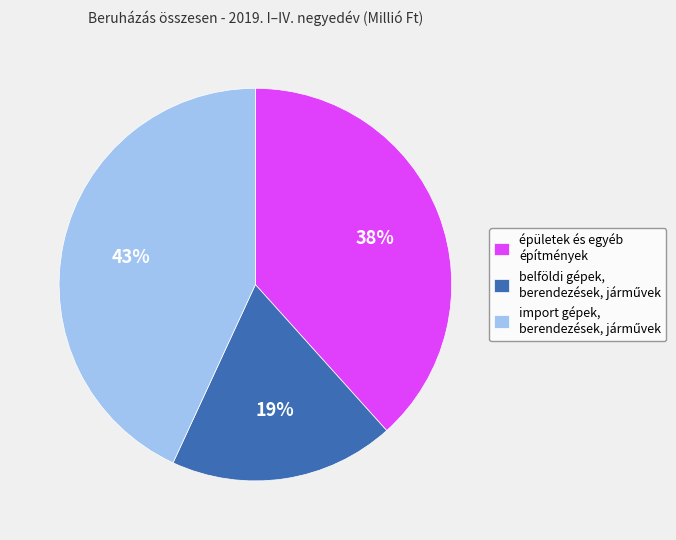

How many slices are in this pie chart?

3